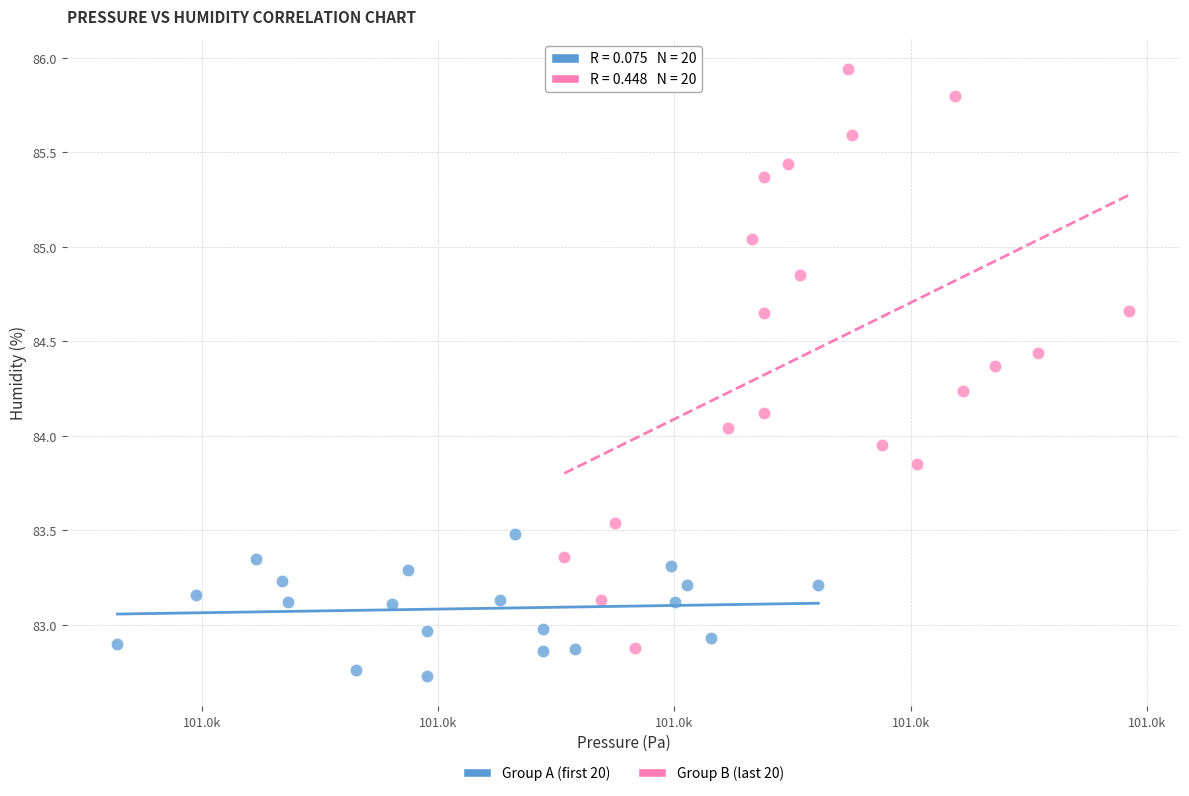

Which series reaches the minimum Y coordinate?

Group A (first 20)